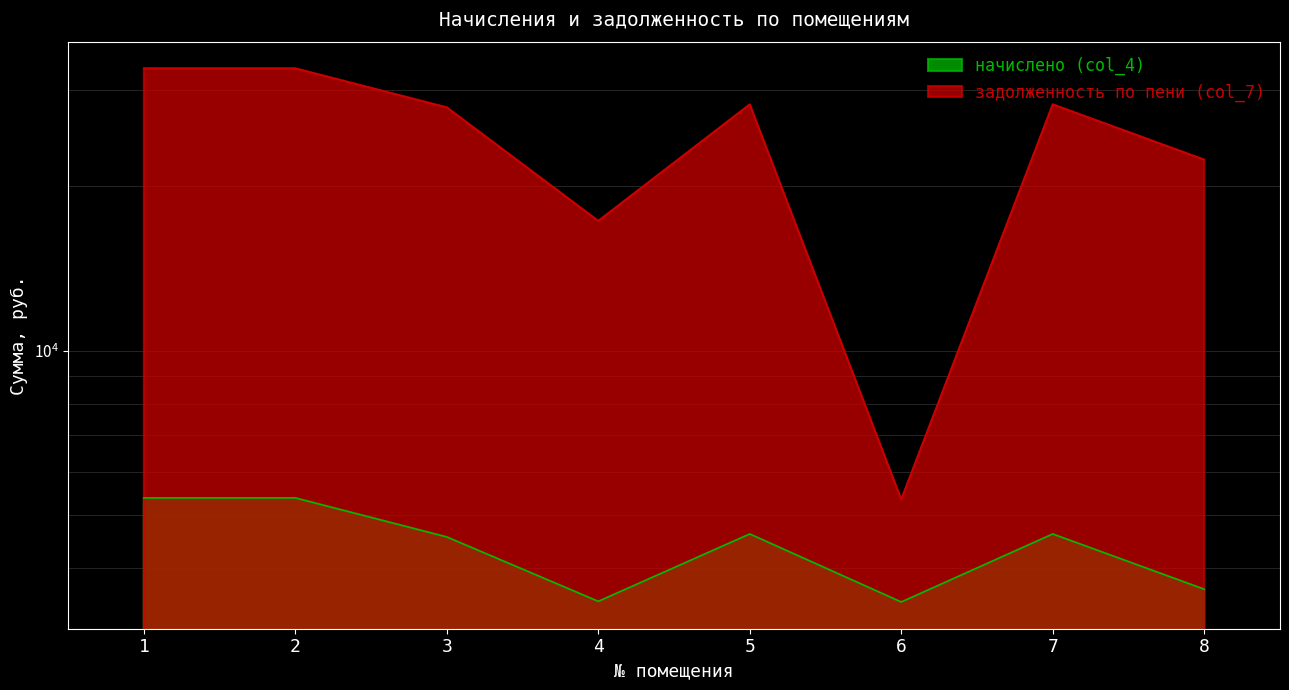

Where does the задолженность по пени (col_7) series first go above 28267?

1